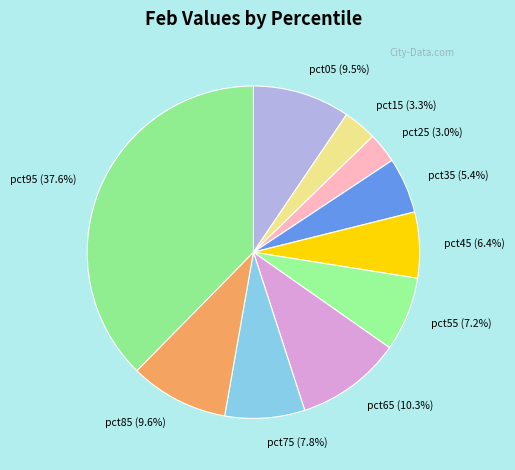

How much of the chart is everything except pct05?

90.5%